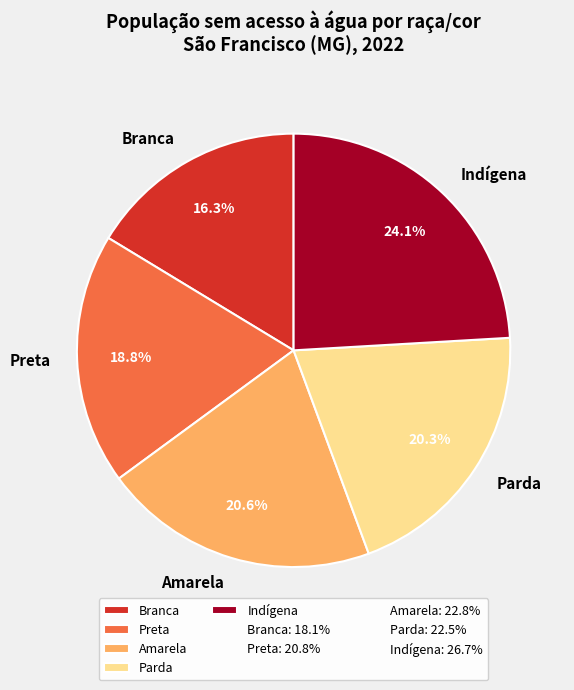

How many segments does this pie chart have?

5